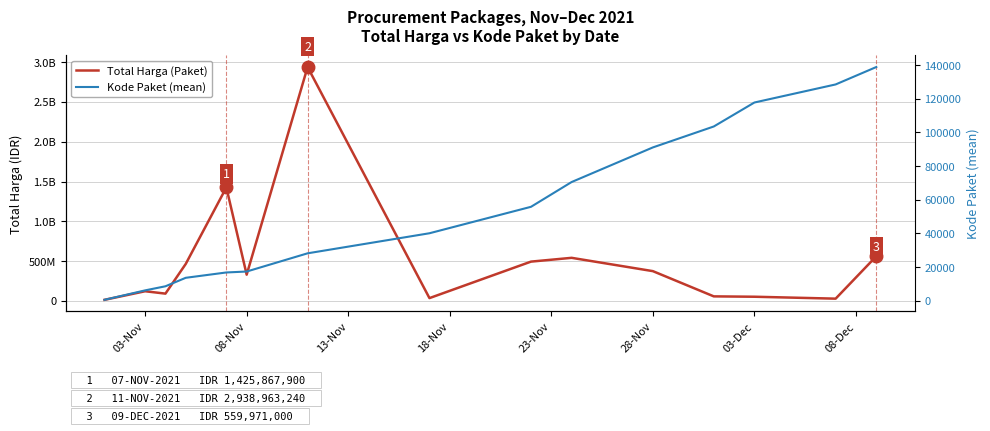

What is the difference between the highest and lowest values at 28-Nov?

373312899.0